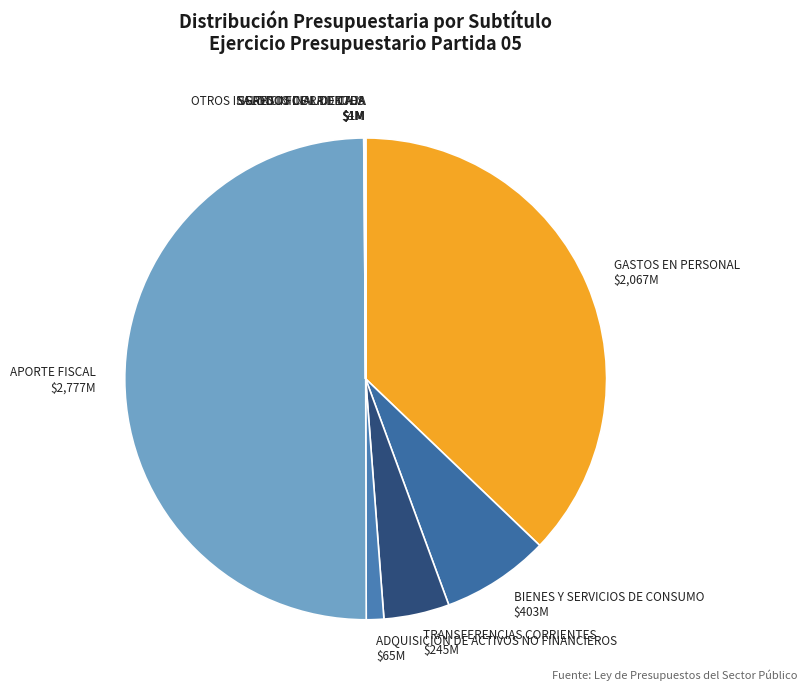

True or false: TRANSFERENCIAS CORRIENTES accounts for 4% of the total.

True